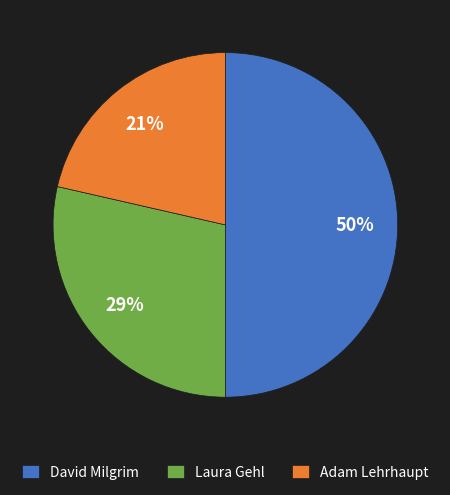

What is the smallest slice in the pie chart?

Adam Lehrhaupt